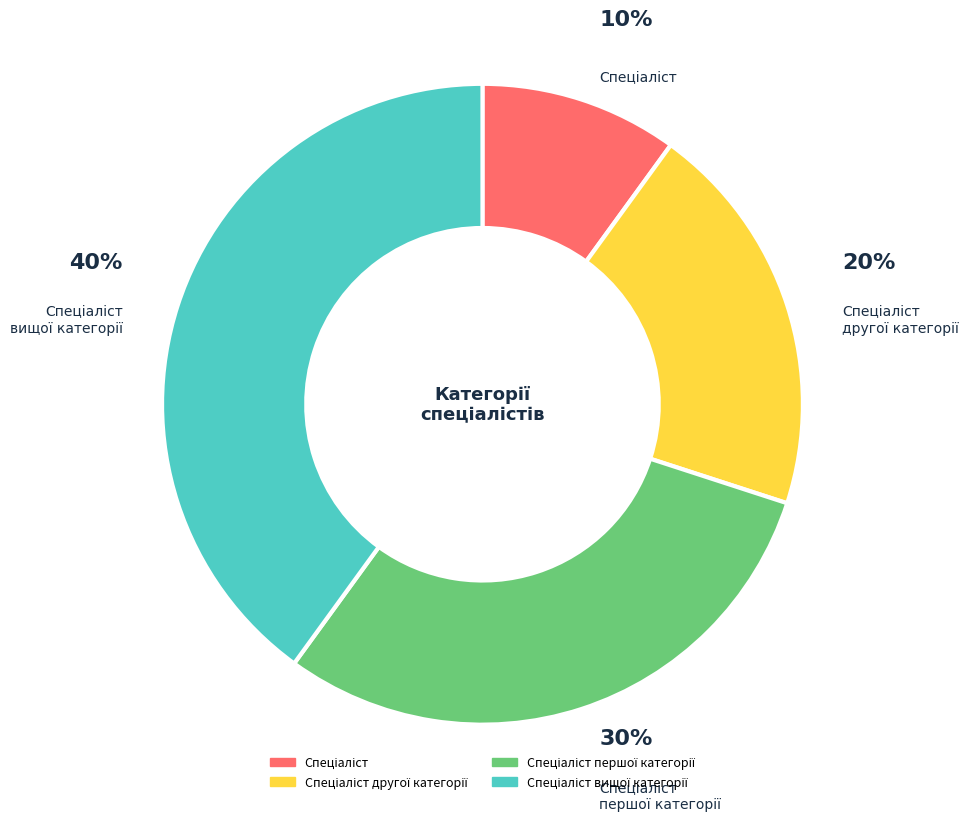

To the nearest percent, what is the average slice percentage?

25%